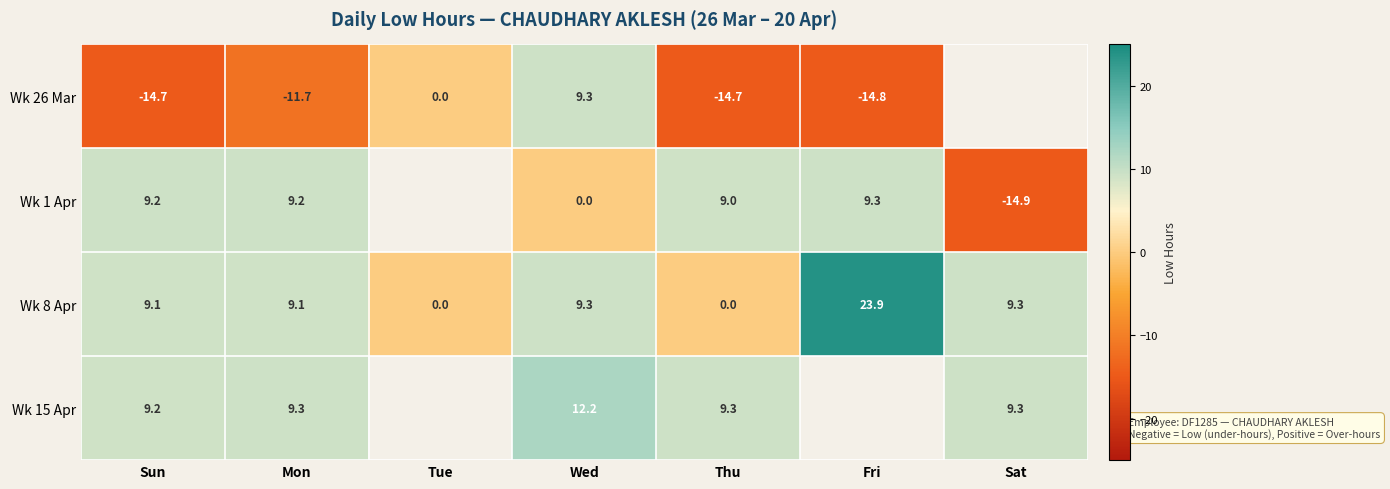

At which label does Wk 8 Apr first exceed 9?

Sun